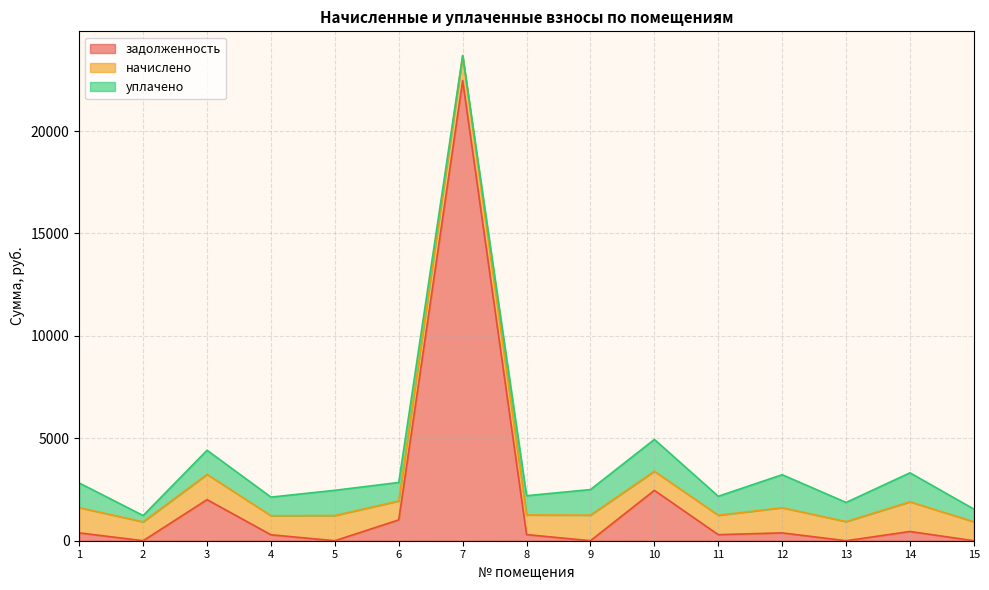

What is the average value of the задолженность series?

2002.9